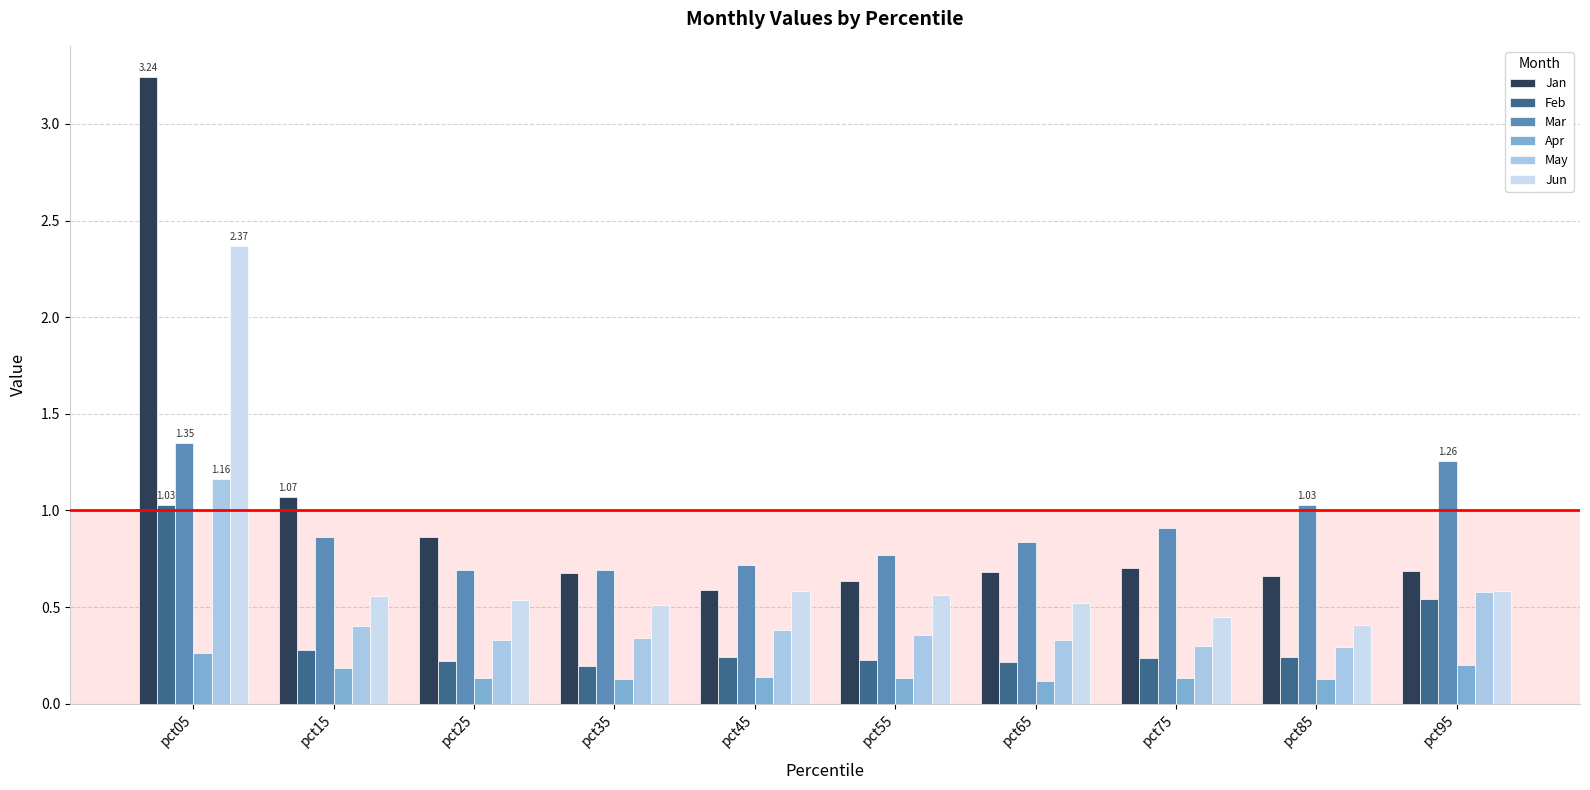

Reading left to right, what are all the values shown in this chart?

Jan: 3.2	1.1	0.9	0.7	0.6	0.6	0.7	0.7	0.7	0.7
Feb: 1.0	0.3	0.2	0.2	0.2	0.2	0.2	0.2	0.2	0.5
Mar: 1.3	0.9	0.7	0.7	0.7	0.8	0.8	0.9	1.0	1.3
Apr: 0.3	0.2	0.1	0.1	0.1	0.1	0.1	0.1	0.1	0.2
May: 1.2	0.4	0.3	0.3	0.4	0.4	0.3	0.3	0.3	0.6
Jun: 2.4	0.6	0.5	0.5	0.6	0.6	0.5	0.4	0.4	0.6